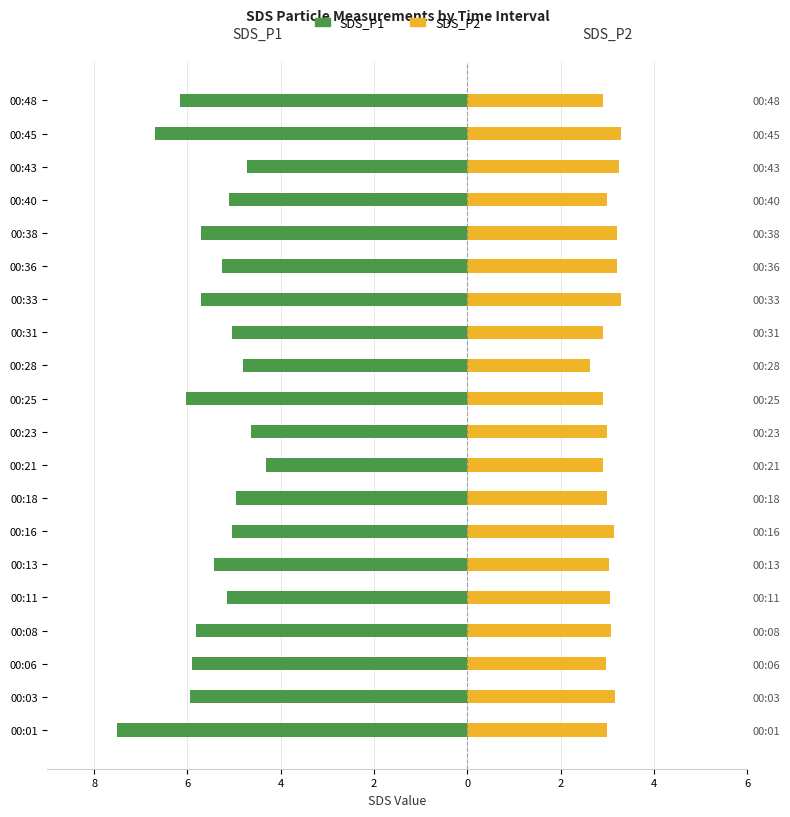

Count the number of categories in the chart.

20